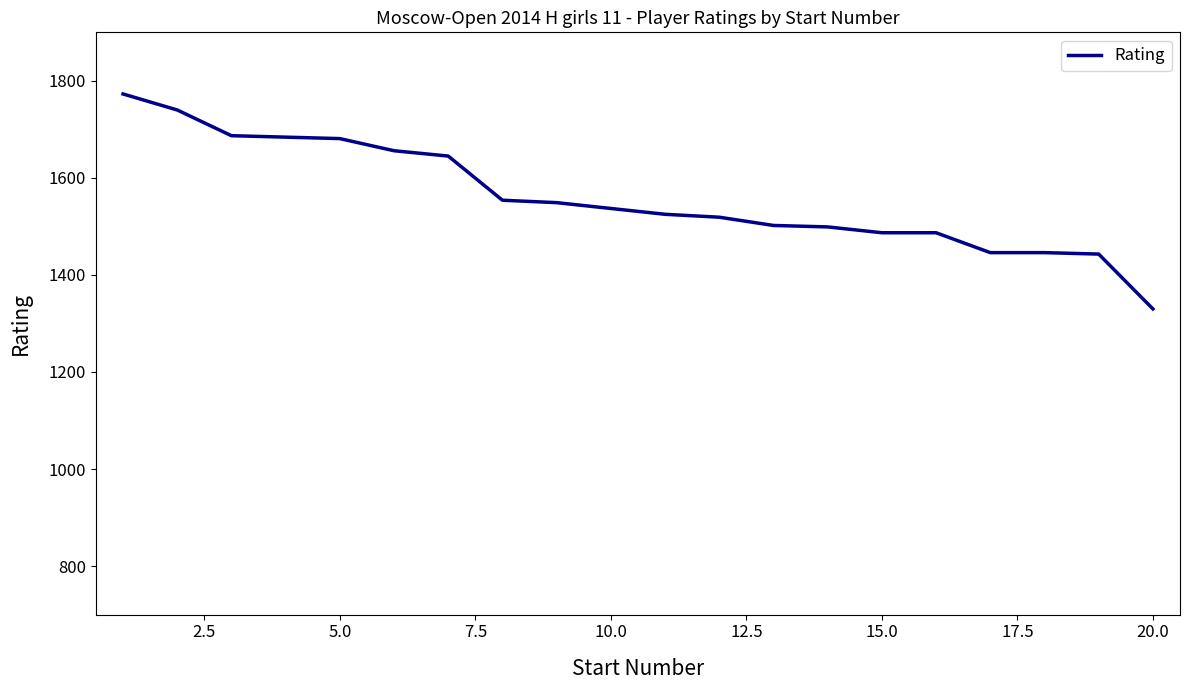

What is the greatest value displayed?

1773